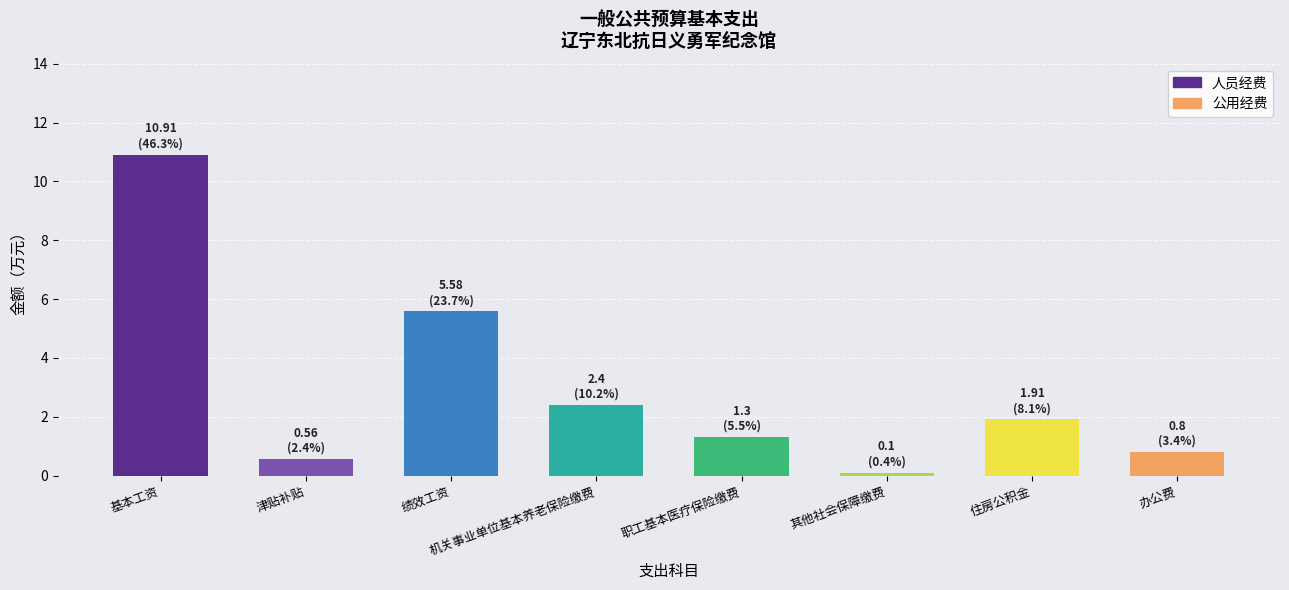

What is the total value across all series at 绩效工资?

5.6